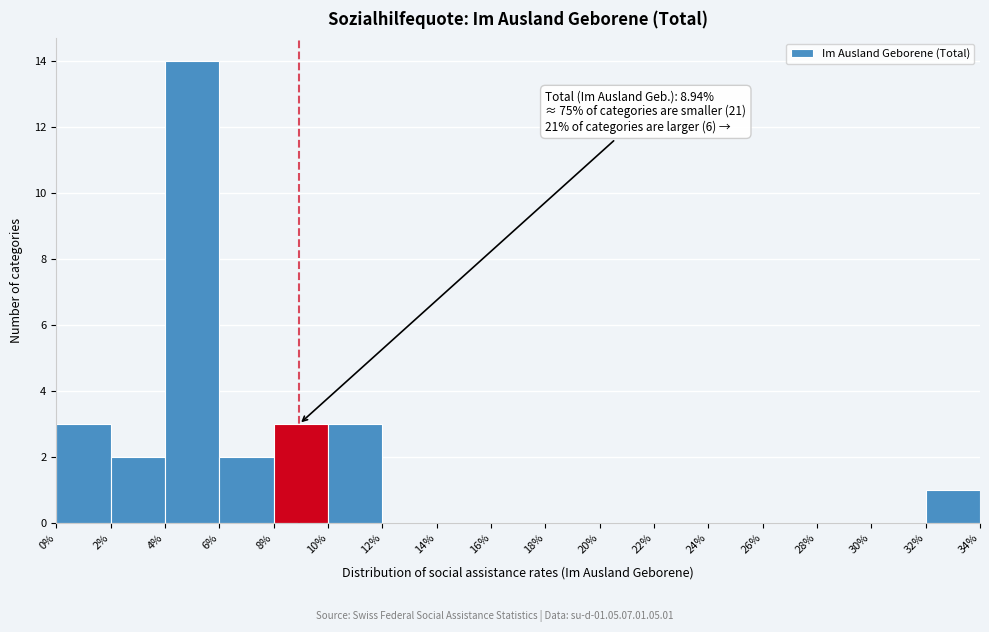

Which range on the x-axis has the tallest bar?

4% to 6%